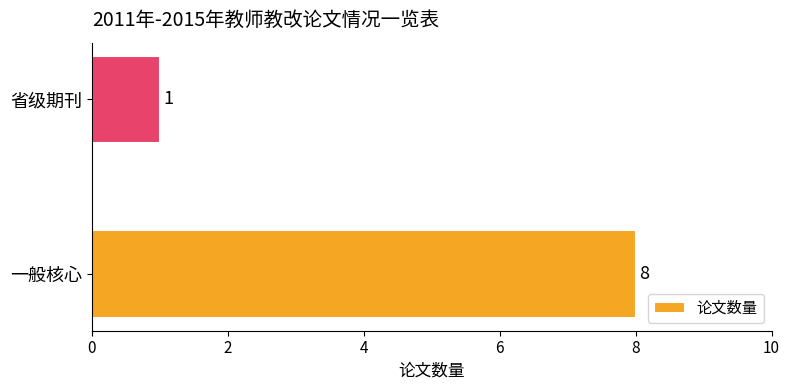

Count the values in the range 1 to 8.

2